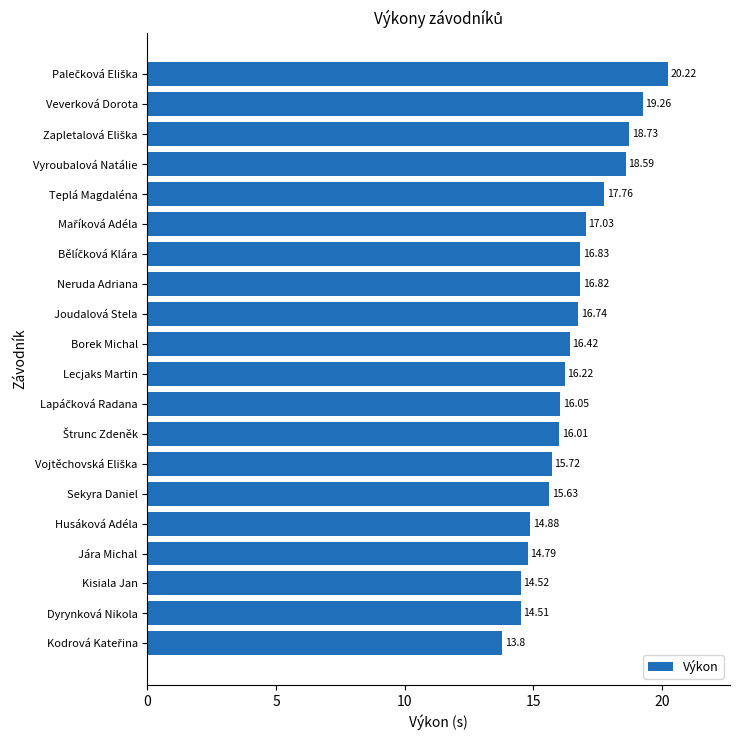

What is the label of the 6th bar from the bottom?

Sekyra Daniel